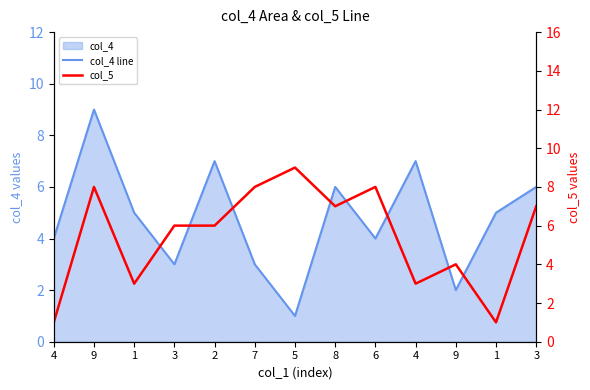

What is the label of the 1st point from the left?

4